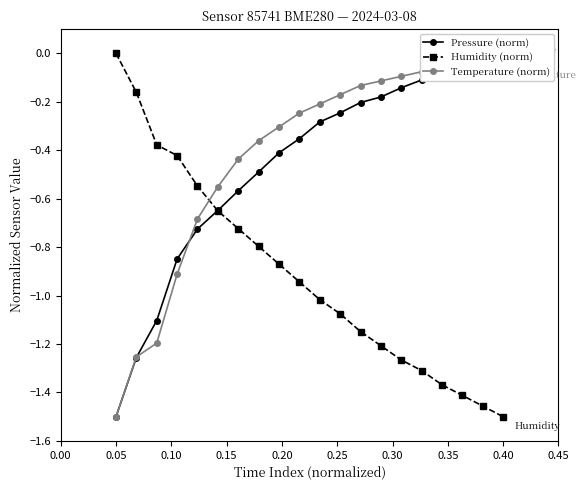

Which category has the highest value in the Humidity (norm) series?

0.05